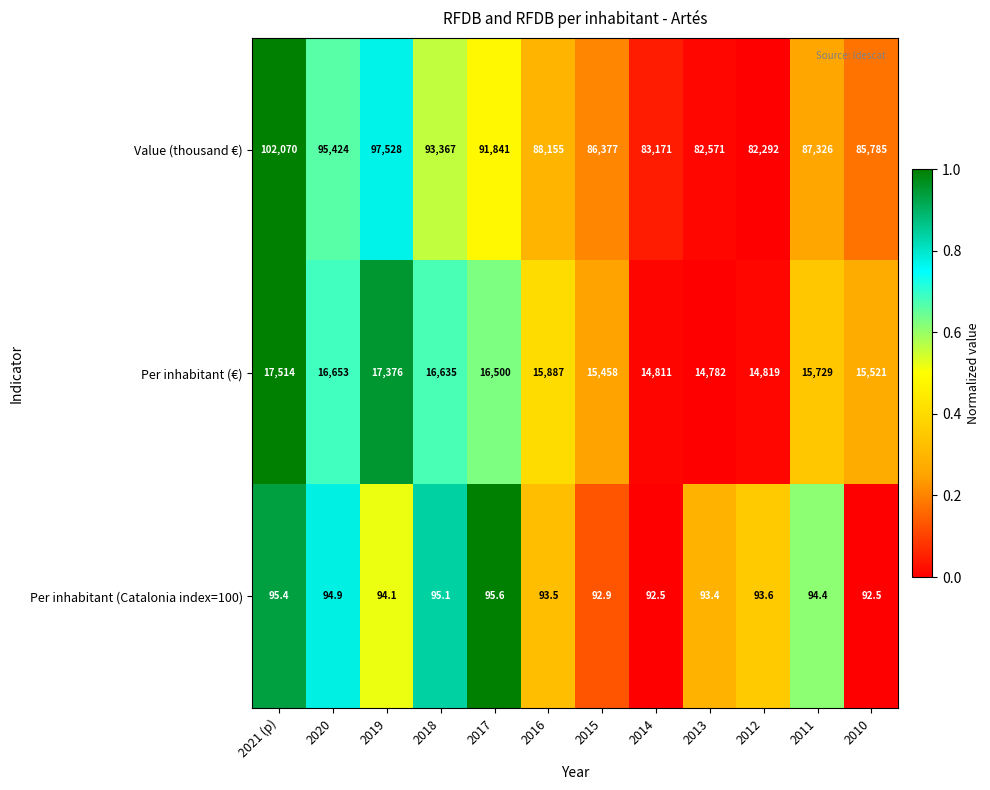

The Value (thousand €) series shows 131538.6 at 2019. True or false?

False